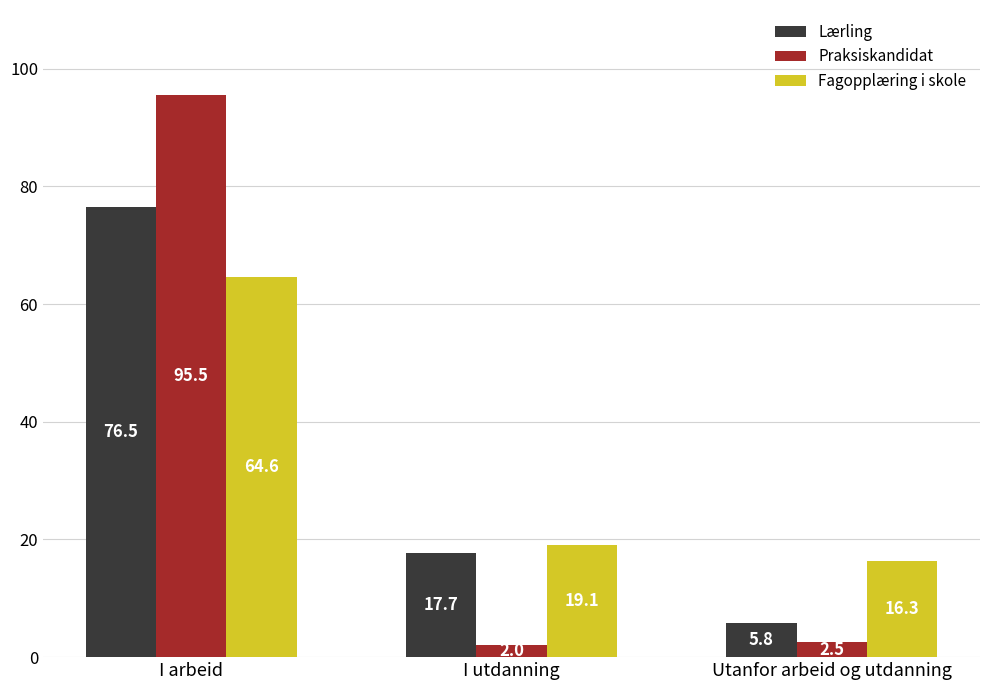

At how many categories does at least one series exceed 61?

1